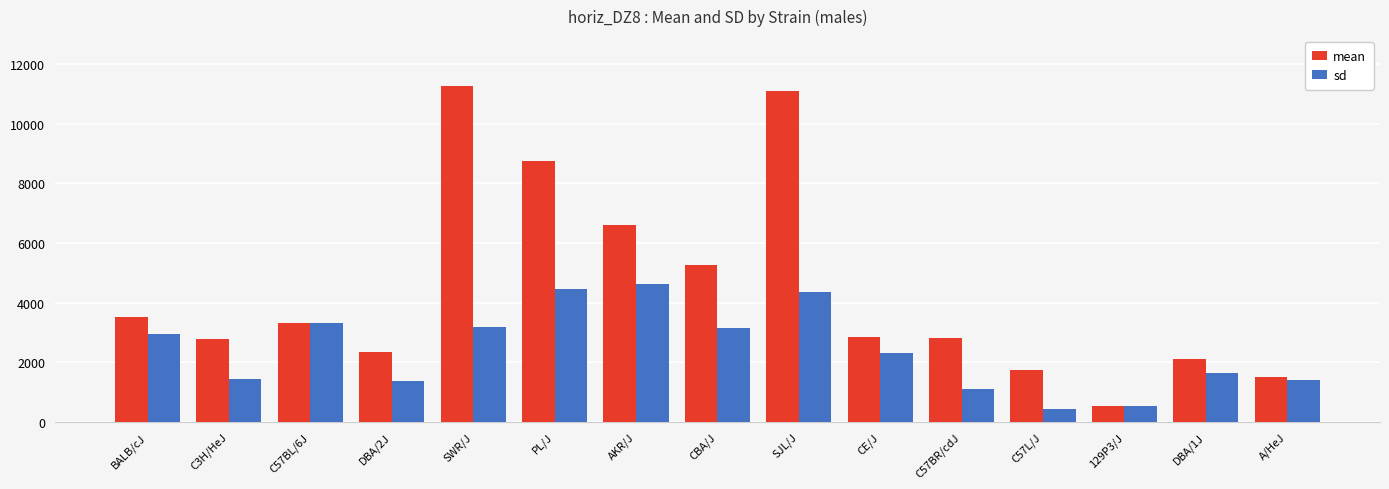

What value does the sd series have at 129P3/J, to the nearest 100?

500